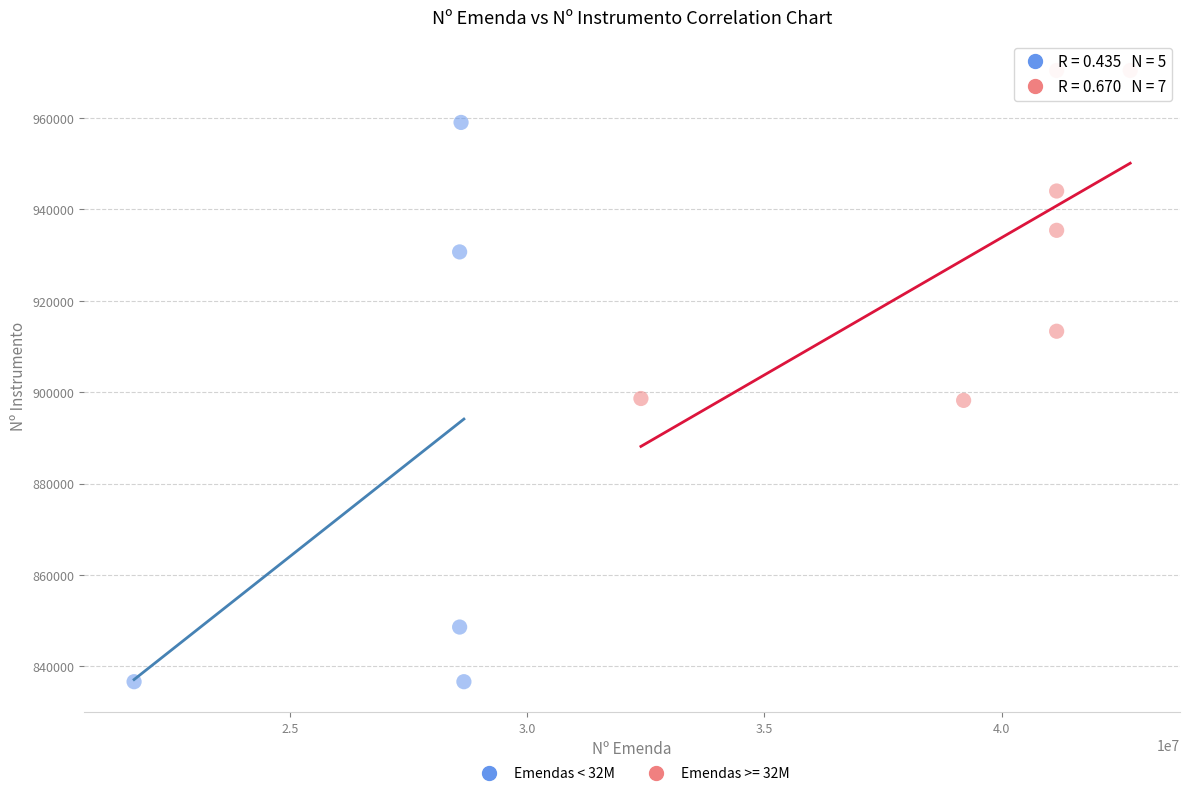

Which series has the largest Y range (max minus min)?

Emendas < 32M